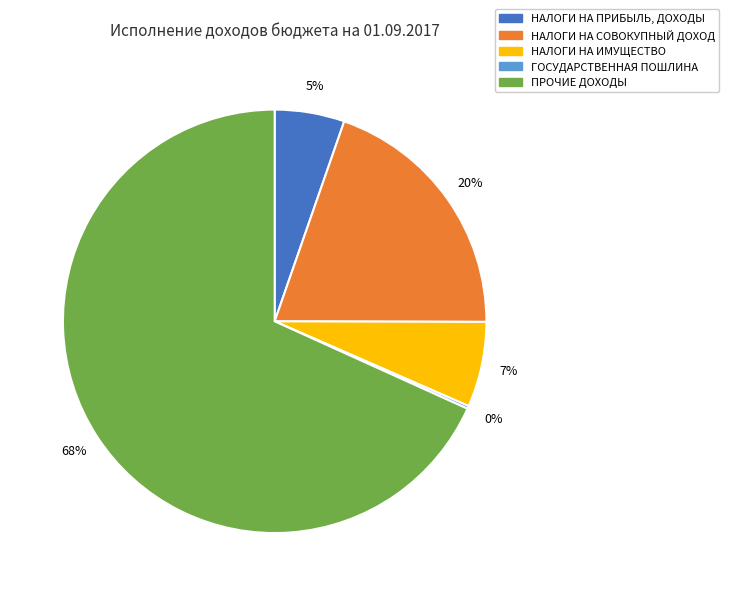

Is there any slice that represents more than half of the pie?

Yes